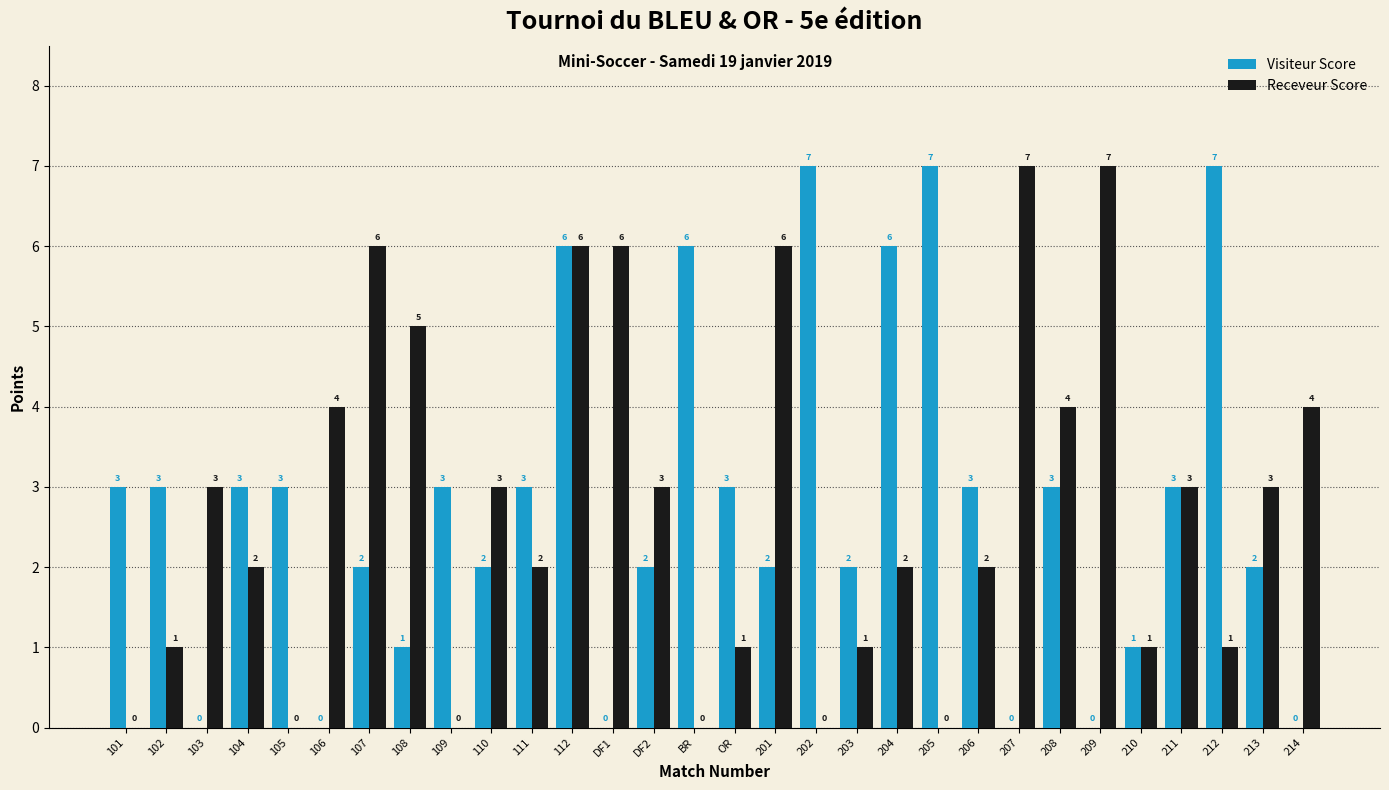

Reading left to right, what are all the values shown in this chart?

Visiteur Score: 101=3	102=3	103=0	104=3	105=3	106=0	107=2	108=1	109=3	110=2	111=3	112=6	DF1=0	DF2=2	BR=6	OR=3	201=2	202=7	203=2	204=6	205=7	206=3	207=0	208=3	209=0	210=1	211=3	212=7	213=2	214=0
Receveur Score: 101=0	102=1	103=3	104=2	105=0	106=4	107=6	108=5	109=0	110=3	111=2	112=6	DF1=6	DF2=3	BR=0	OR=1	201=6	202=0	203=1	204=2	205=0	206=2	207=7	208=4	209=7	210=1	211=3	212=1	213=3	214=4